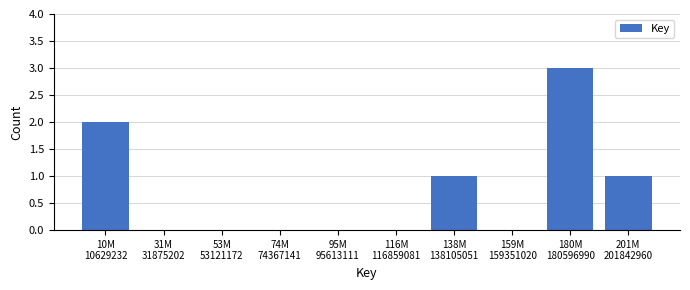

What is the sum of all values?

7